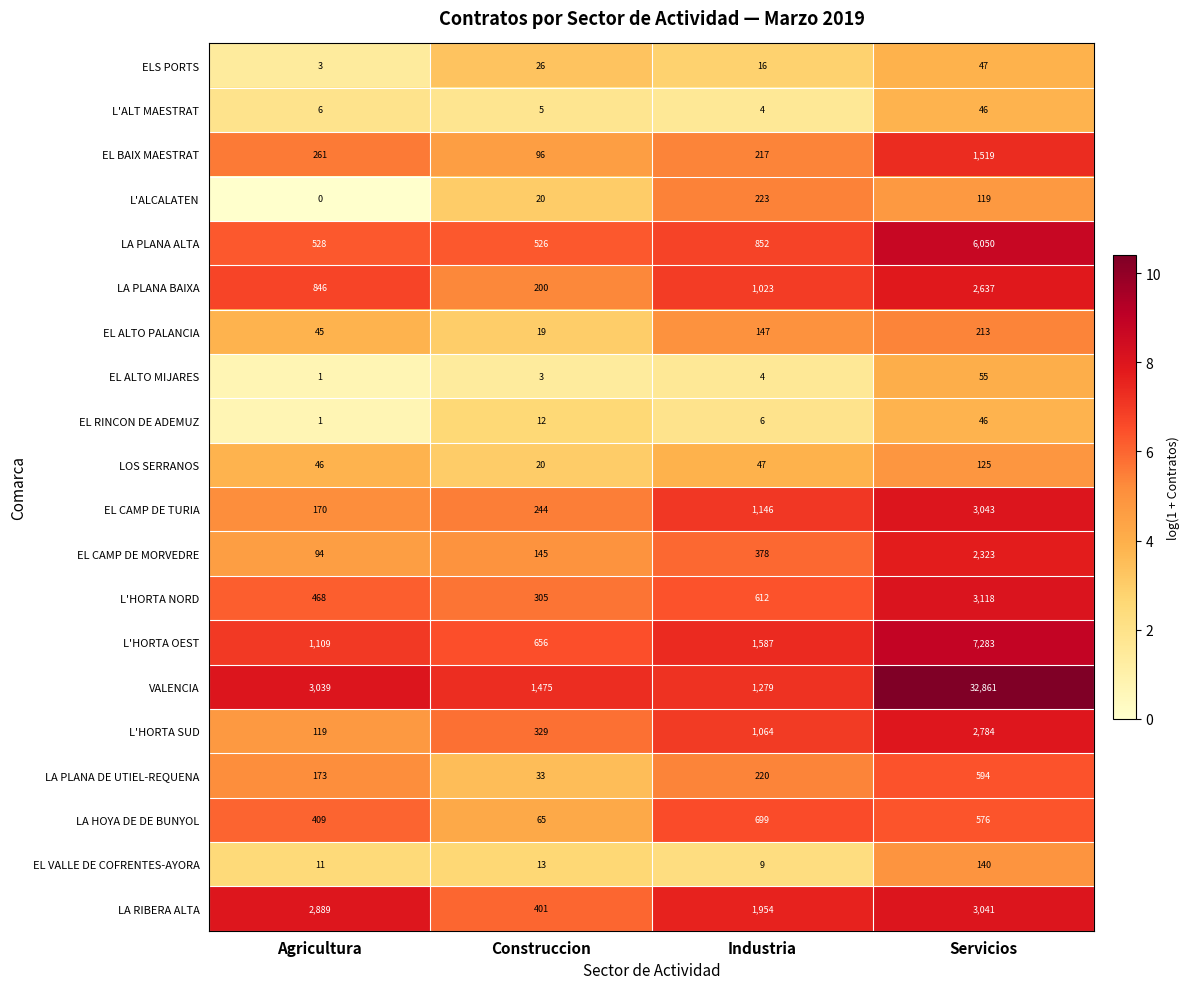

Which category has the lowest value across all series?

Agricultura